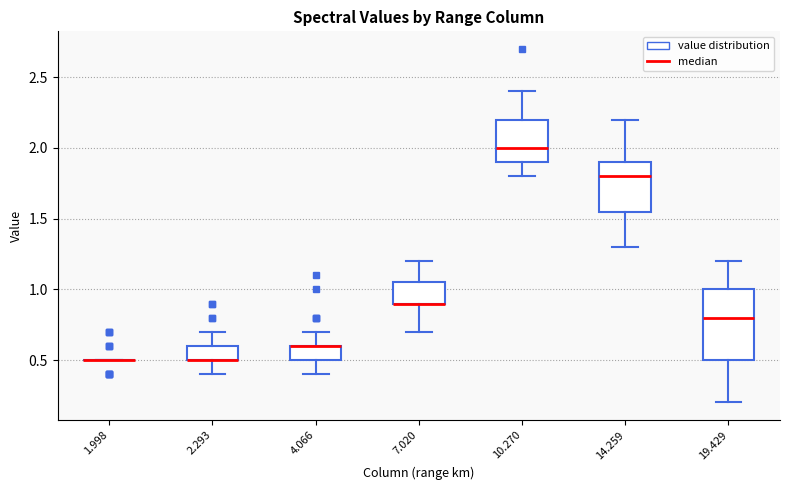

Which box is the tallest, from its lower edge to its upper edge?

19.429